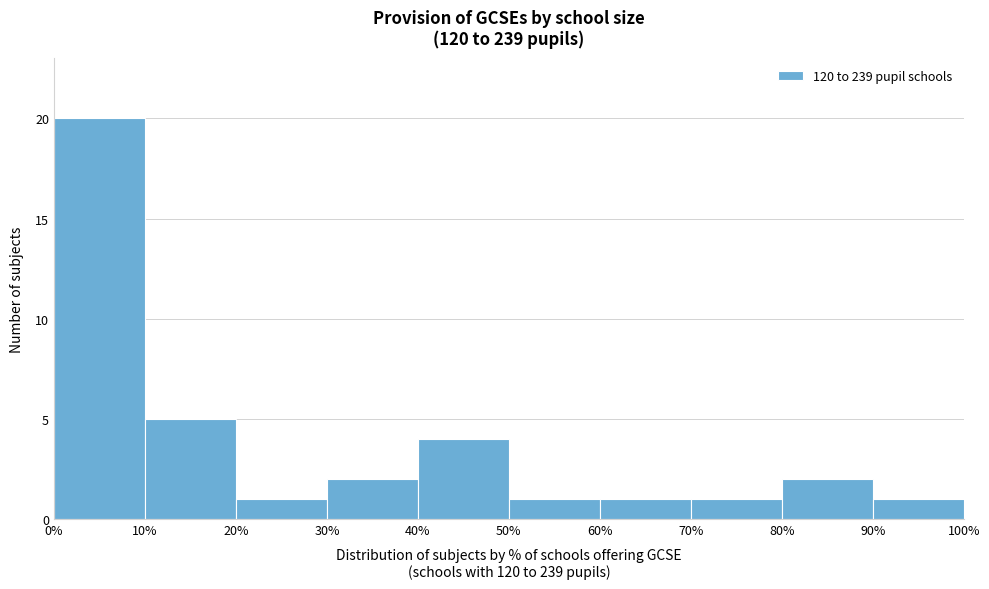

Over which range of the x-axis is the bar tallest?

0% to 10%